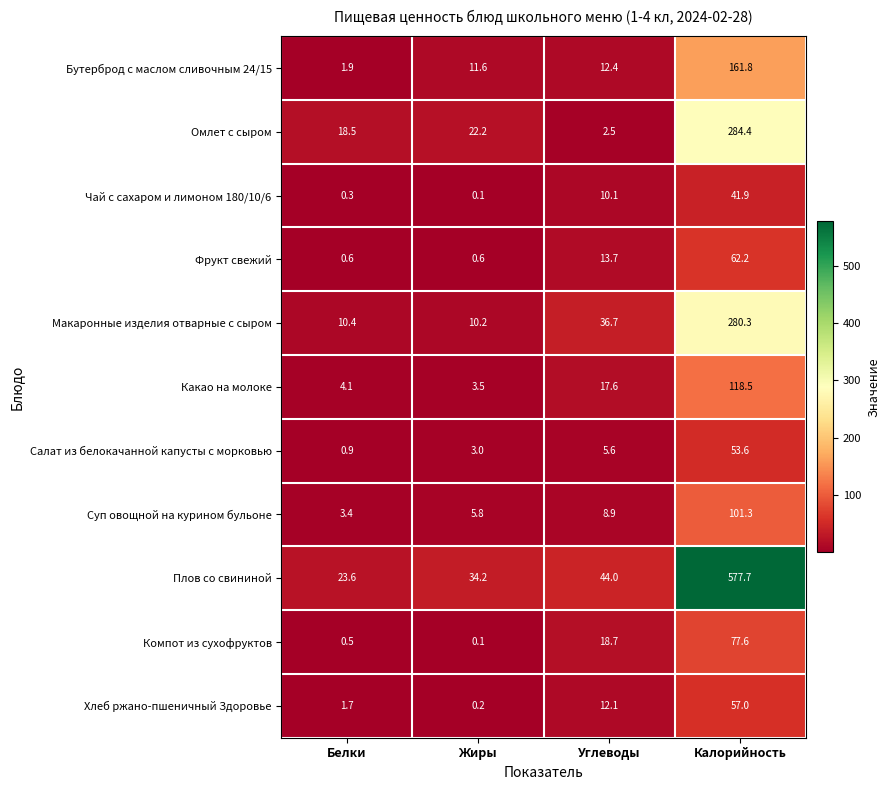

Count the number of data series in this chart.

11